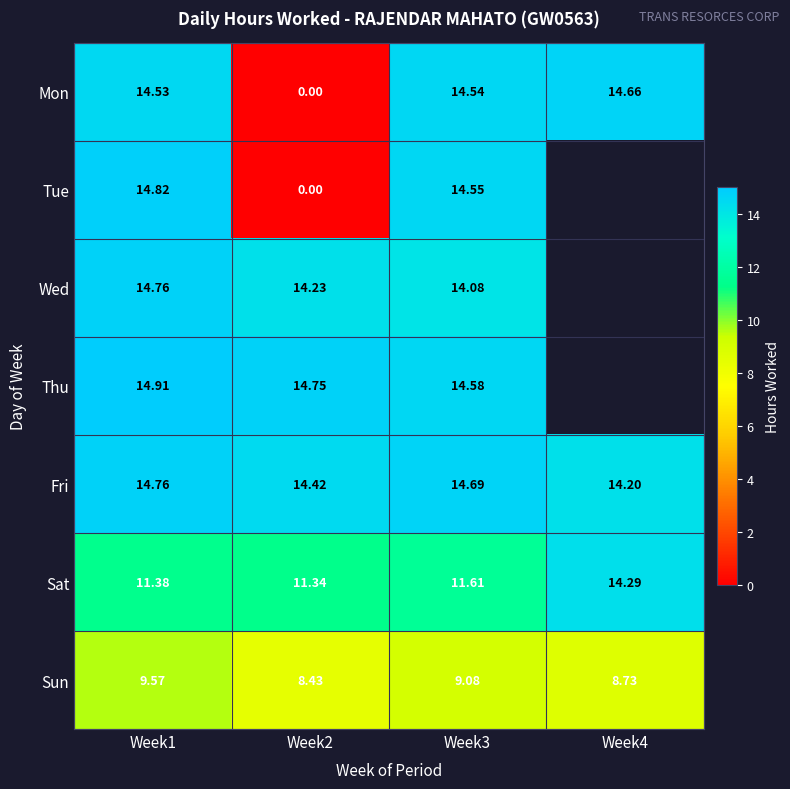

Which label corresponds to the largest value in the chart?

Week1